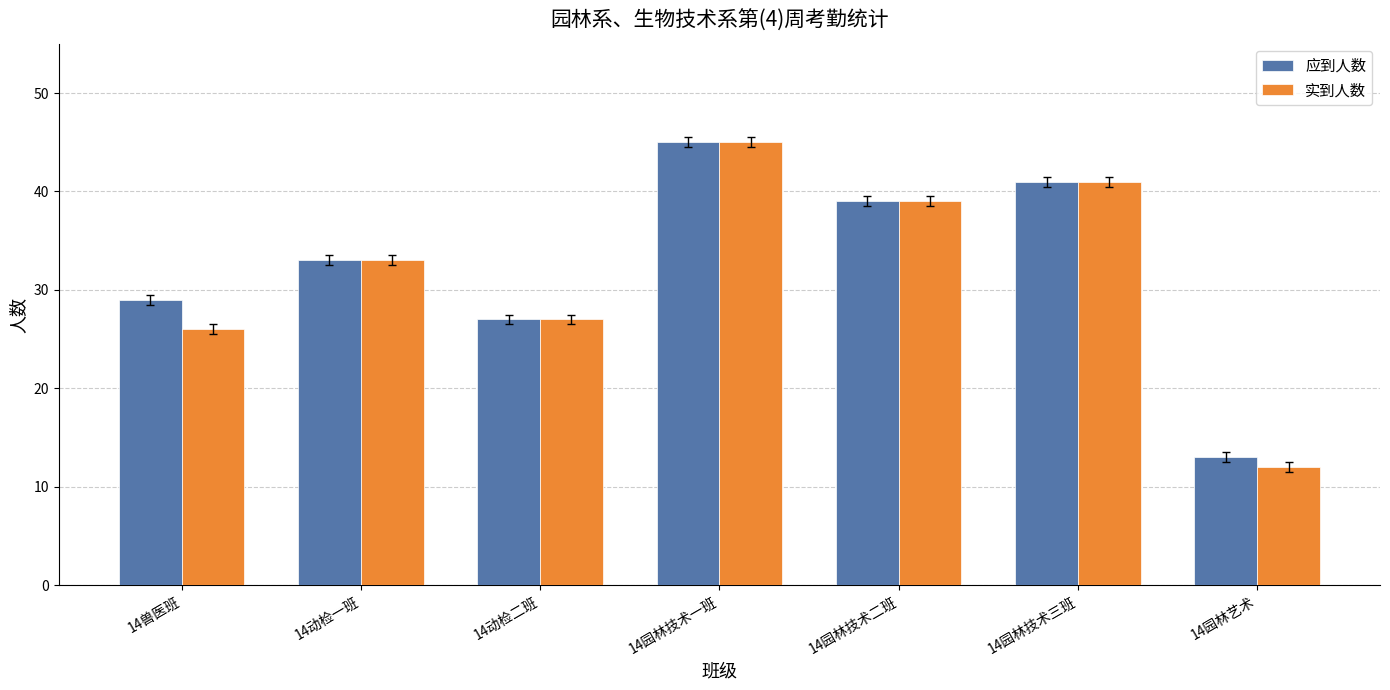

How many bars are there in each group?

2